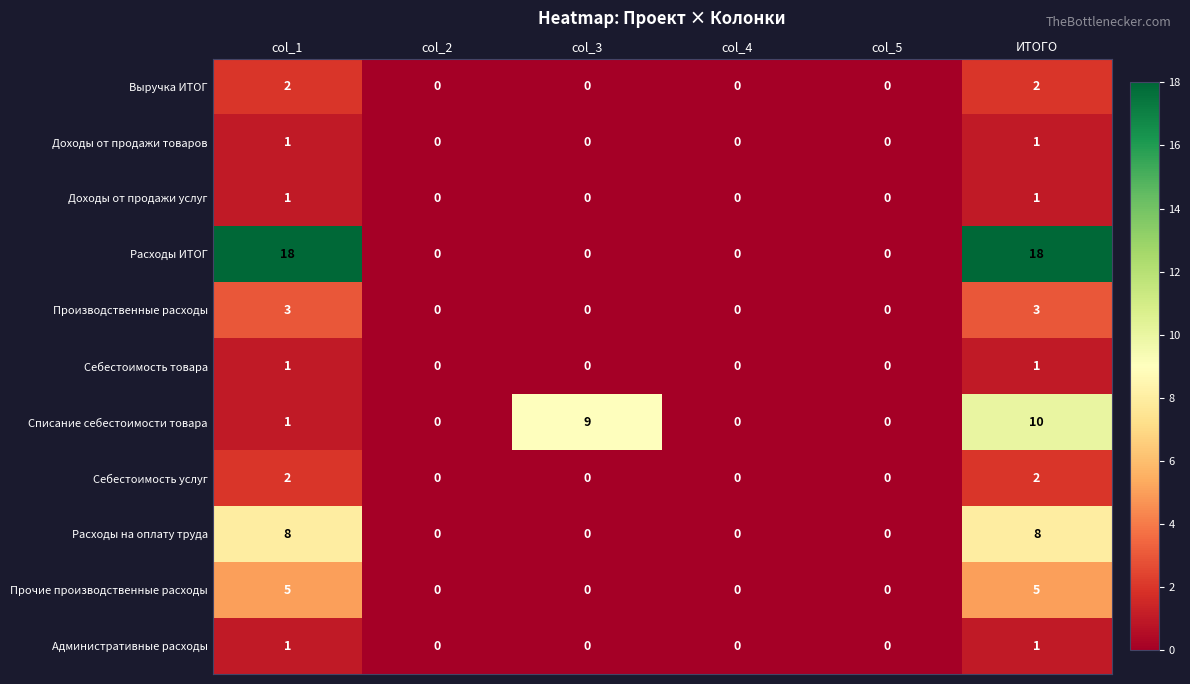

Which series has the largest total across all categories?

Расходы ИТОГ